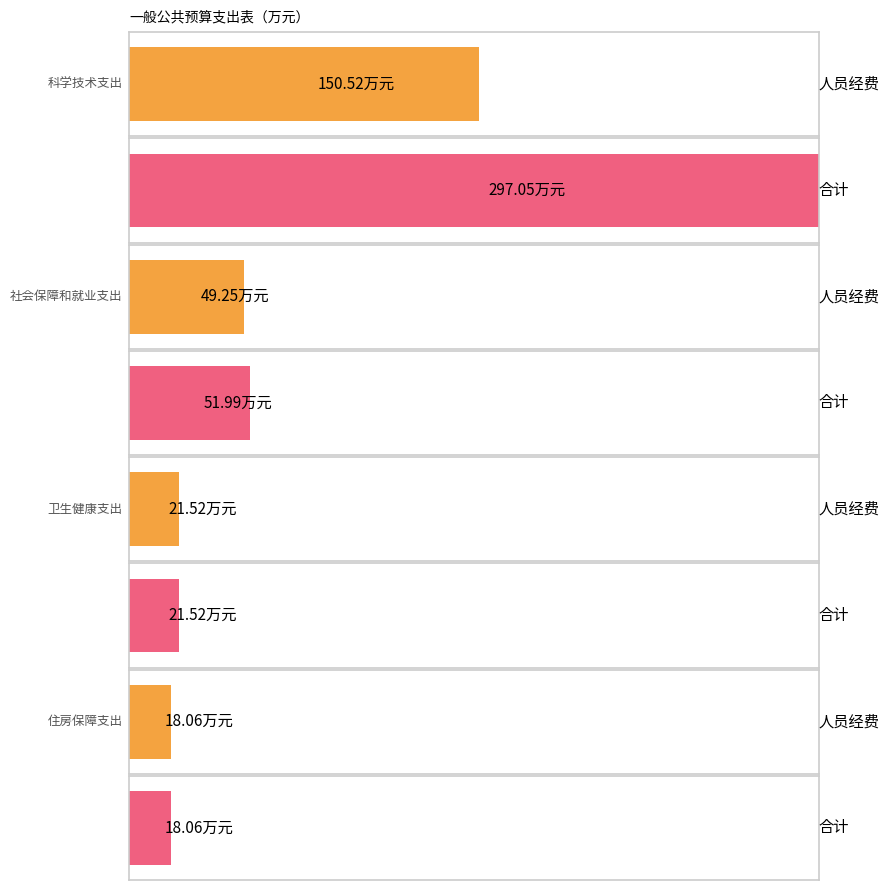

At which category does the chart reach its peak across all series?

科学技术支出